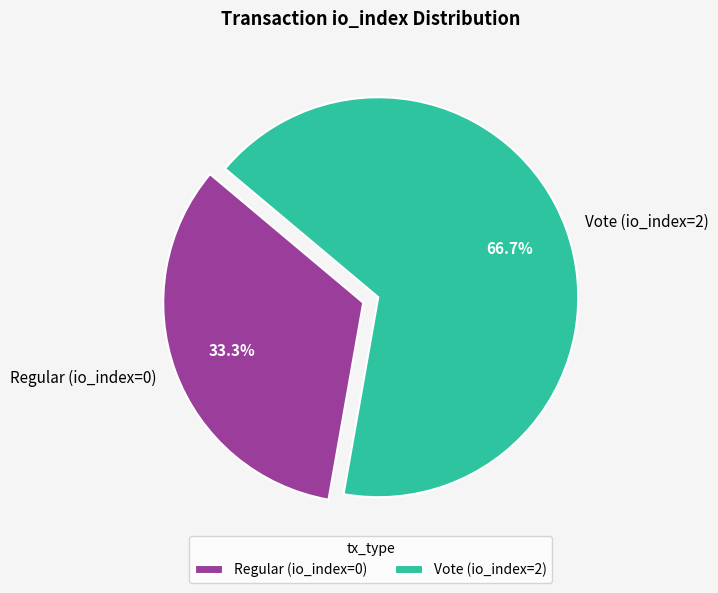

To the nearest percent, what portion does Vote represent?

67%